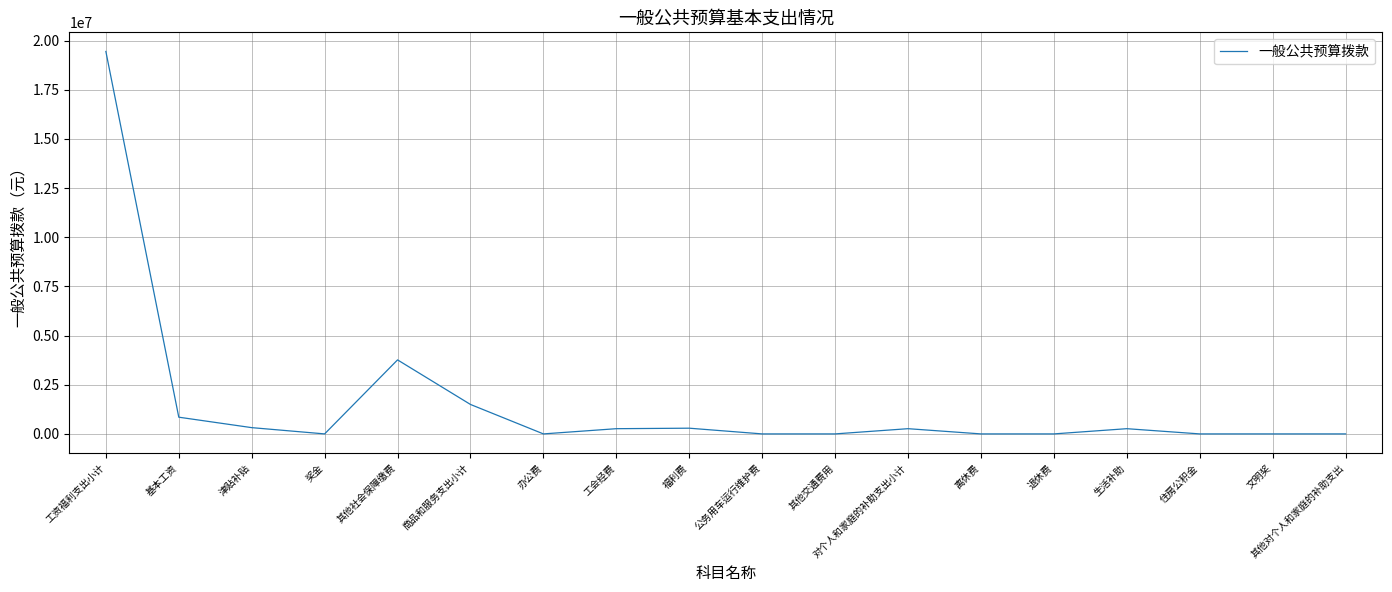

What is the change in value from 工资福利支出小计 to 其他社会保障缴费?

-15680654